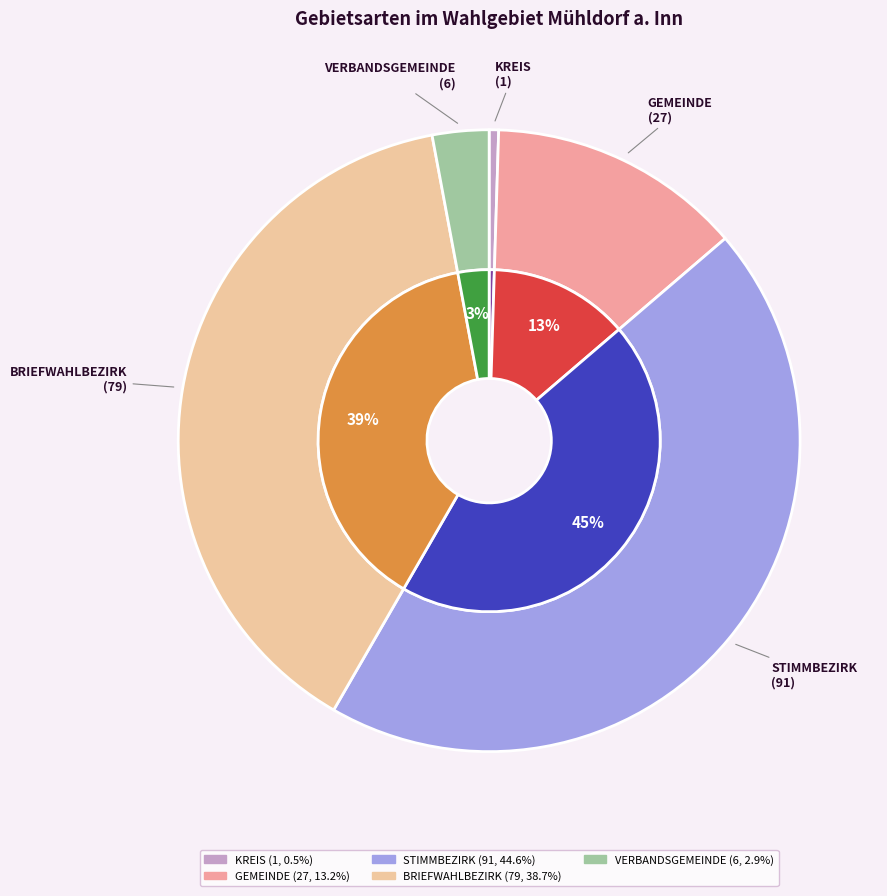

Is there any slice that represents more than half of the pie?

No